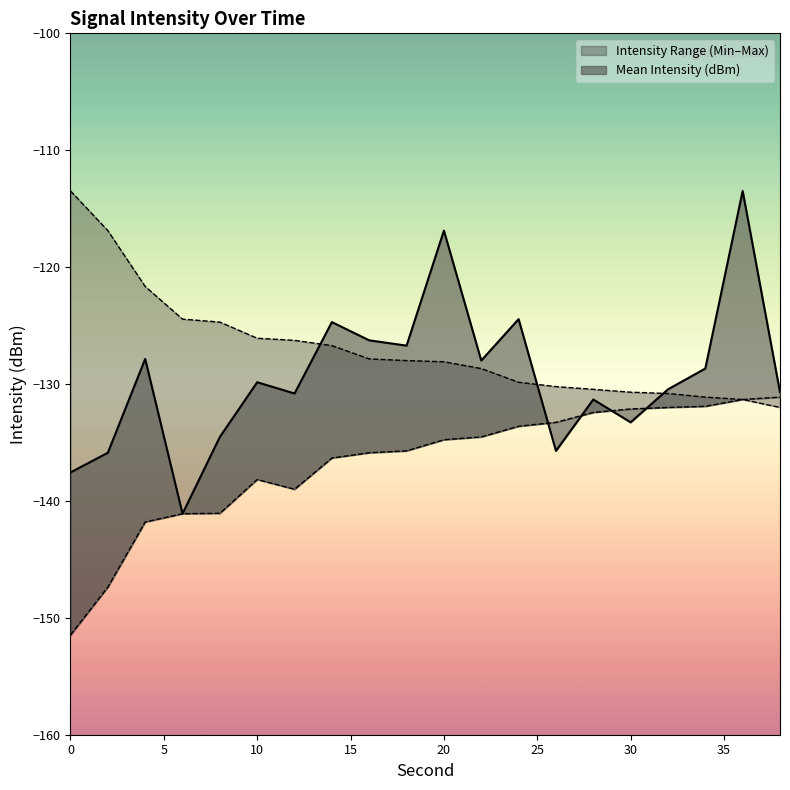

What is the sum of all Min Intensity (dBm) values?

-2735.0